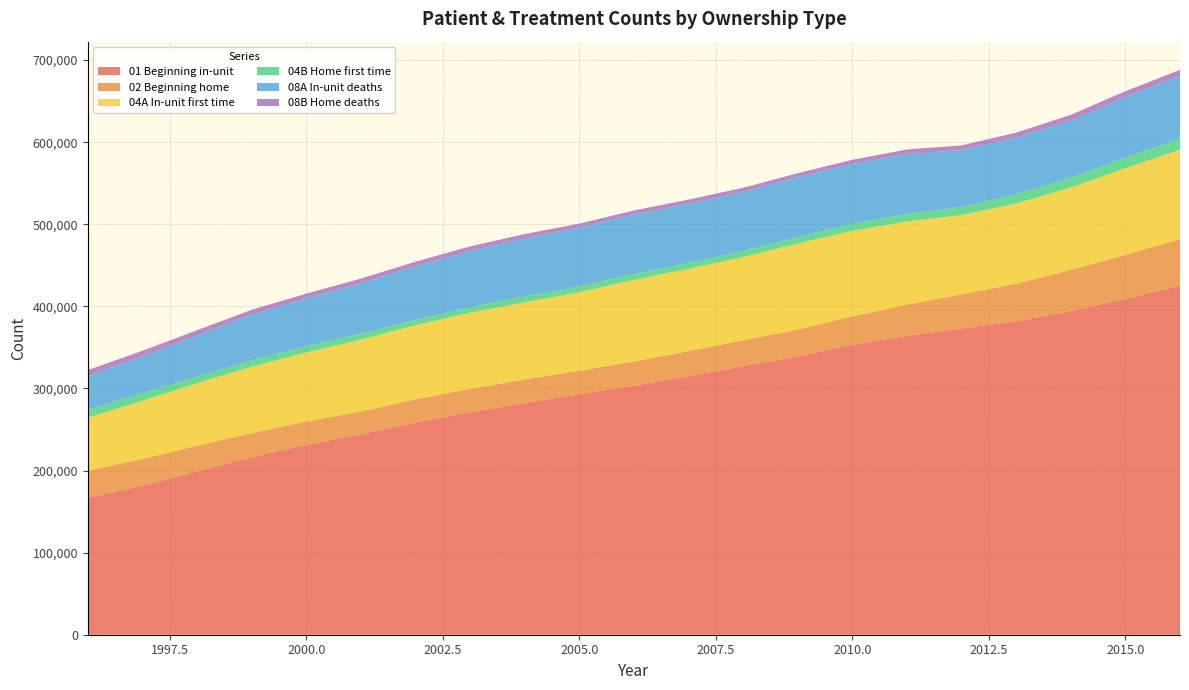

Reading right to left, what are all the values shown in this chart?

01 Beginning in-unit: 2016=425310	2015=409187	2014=394404	2013=381911	2012=373075	2011=364133	2010=353308	2009=339077	2008=327071	2007=315145	2006=303298	2005=292984	2004=282283	2003=271125	2002=258539	2001=244111	2000=231248	1999=216324	1998=198993	1997=181495	1996=166518
02 Beginning home: 2016=56658	2015=53546	2014=49996	2013=45607	2012=41700	2011=37978	2010=34524	2009=32614	2008=31635	2007=30361	2006=29609	2005=28593	2004=28891	2003=28337	2002=28189	2001=27843	2000=28576	1999=29251	1998=31188	1997=32684	1996=33456
04A In-unit first time: 2016=109103	2015=105586	2014=100342	2013=97770	2012=96497	2011=101392	2010=104172	2009=104818	2008=101484	2007=100238	2006=99347	2005=95570	2004=93857	2003=92773	2002=90271	2001=87536	2000=83827	1999=80953	1998=76272	1997=70884	1996=64366
04B Home first time: 2016=13279	2015=12996	2014=12050	2013=11295	2012=9834	2011=9188	2010=8566	2009=7929	2008=7377	2007=7294	2006=7328	2005=7323	2004=7315	2003=6805	2002=6483	2001=7278	2000=7852	1999=7876	1998=8194	1997=9100	1996=9683
08A In-unit deaths: 2016=76717	2015=73918	2014=69638	2013=68987	2012=69379	2011=72992	2010=73069	2009=72938	2008=71983	2007=72121	2006=72328	2005=71408	2004=70376	2003=68480	2002=65458	2001=61479	2000=58090	1999=55545	1998=49886	1997=44687	1996=41039
08B Home deaths: 2016=7001	2015=6886	2014=6864	2013=6119	2012=5625	2011=5460	2010=4917	2009=4839	2008=4949	2007=4876	2006=4965	2005=4894	2004=5430	2003=5518	2002=5491	2001=5582	2000=5899	1999=5868	1998=6423	1997=7042	1996=7276